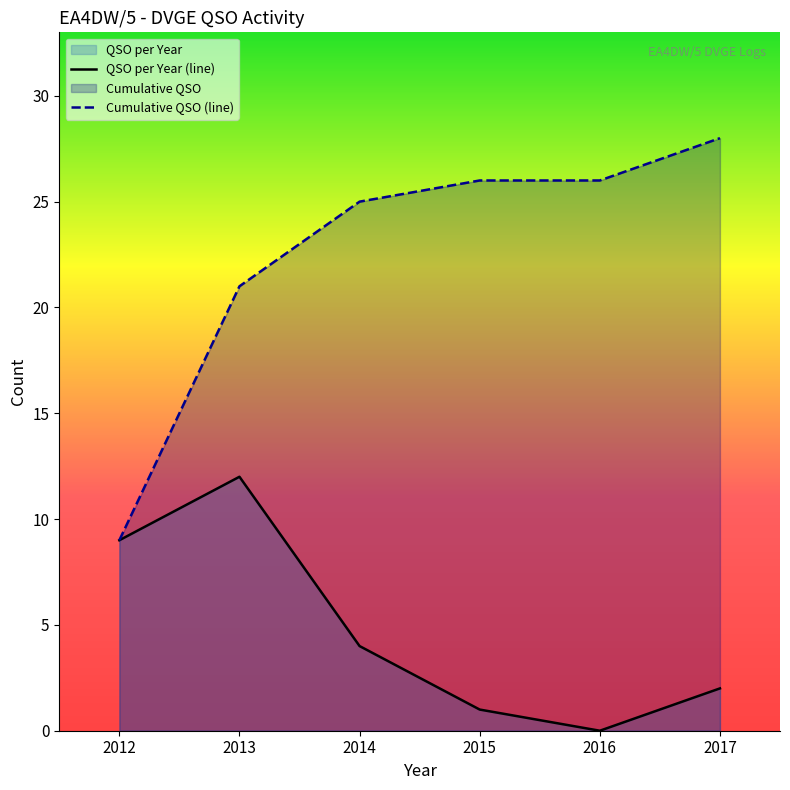

Which series has the largest total across all categories?

Cumulative QSO (line)